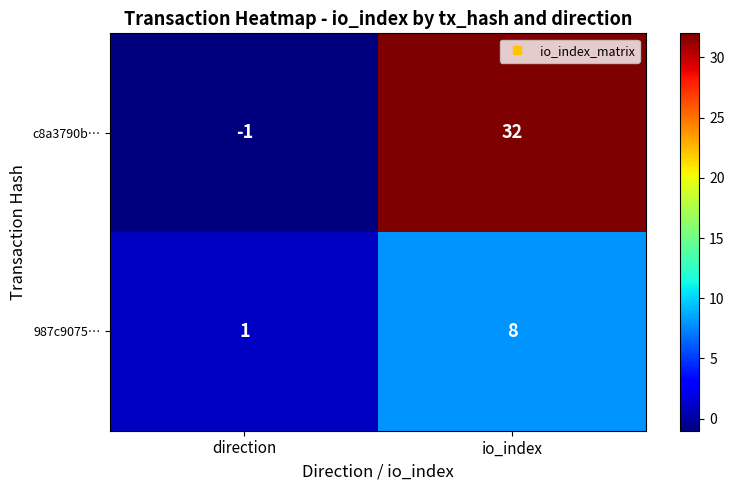

What is the difference between the maximum and minimum values in the 987c9075… series?

7